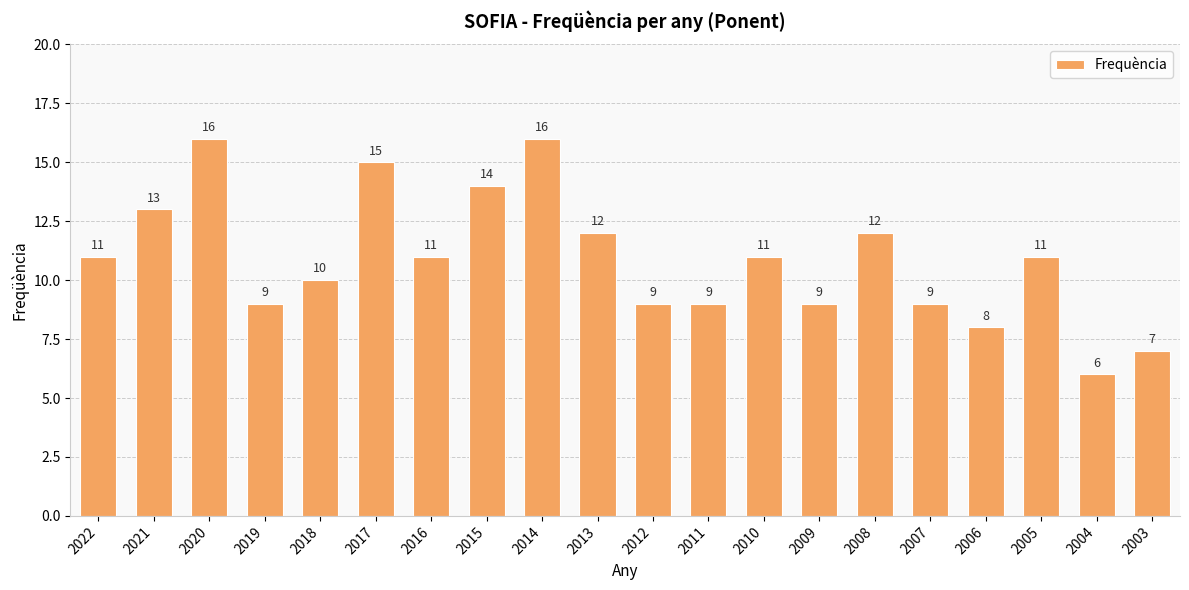

The chart shows a value of 14 at 2015. True or false?

True